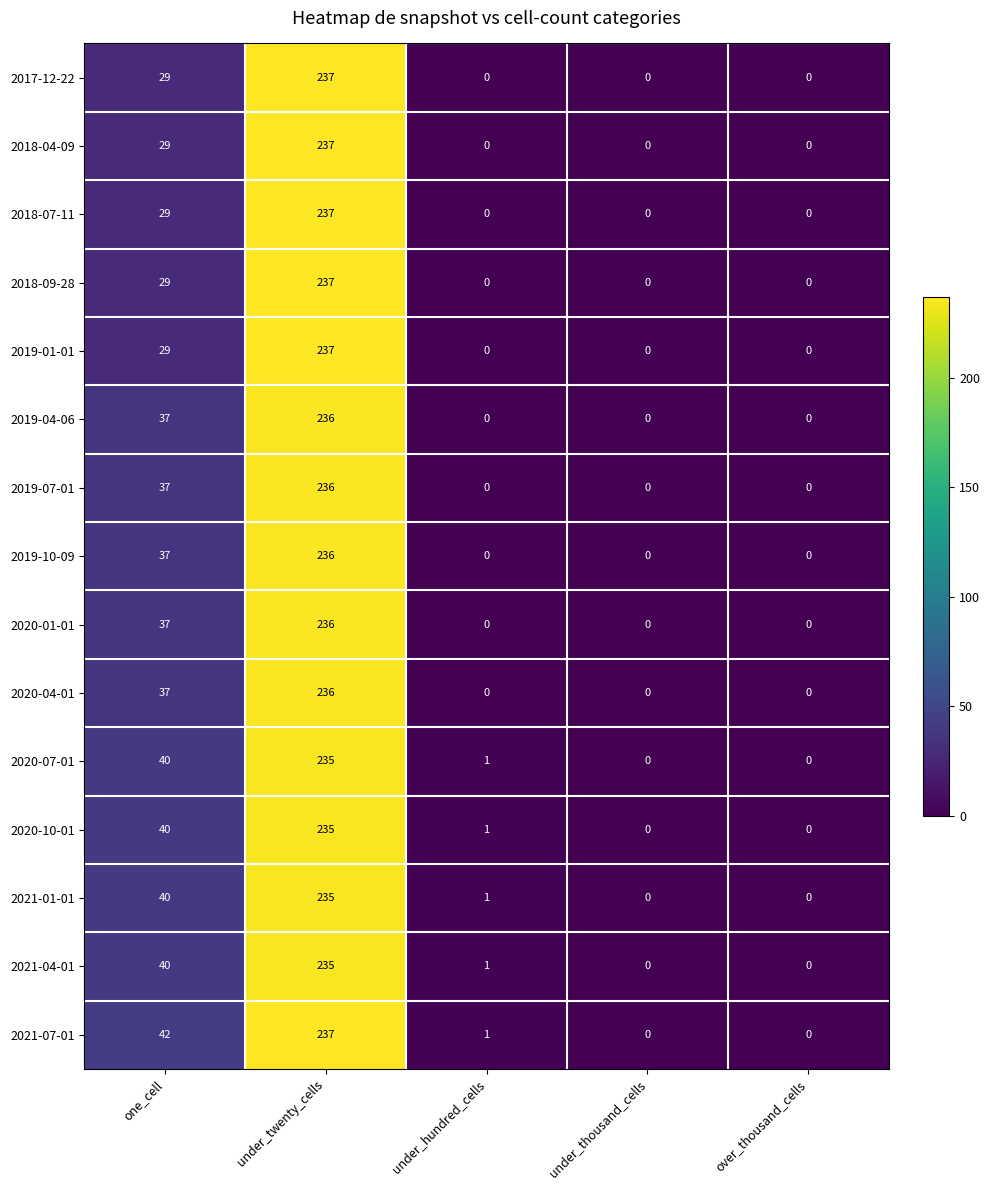

Count the number of categories in the chart.

5